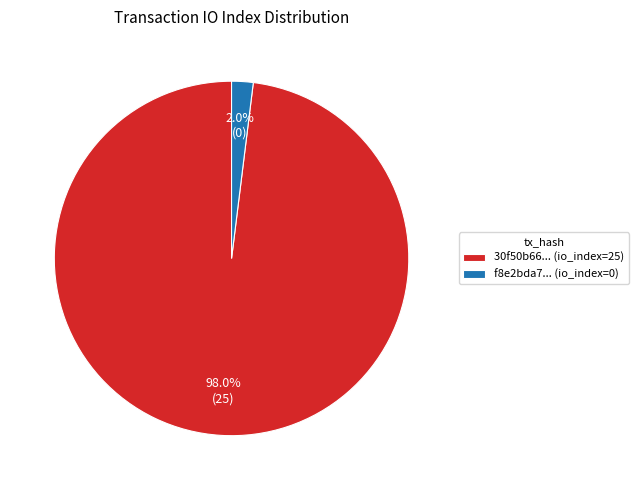

Rank the categories by value from lowest to highest.

f8e2bda7... (io_index=0), 30f50b66... (io_index=25)